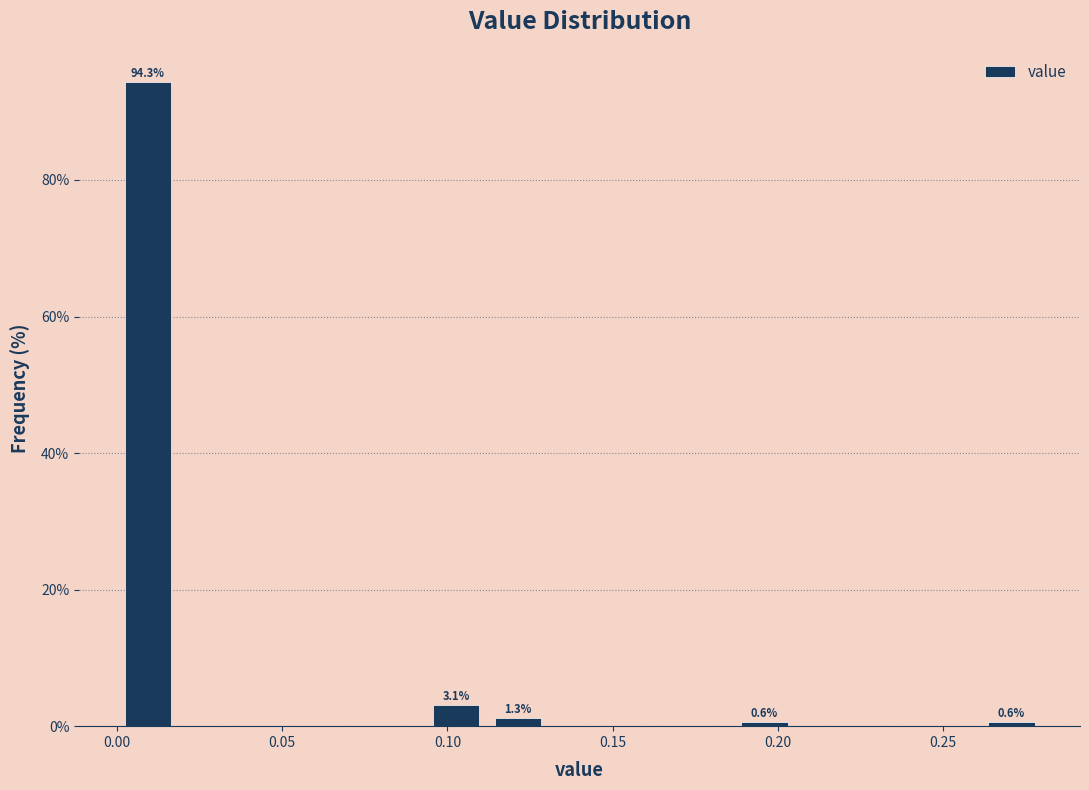

Around what value on the x-axis is the tallest bar? Give the approximate position of its centre, as read against the axis.

0.010